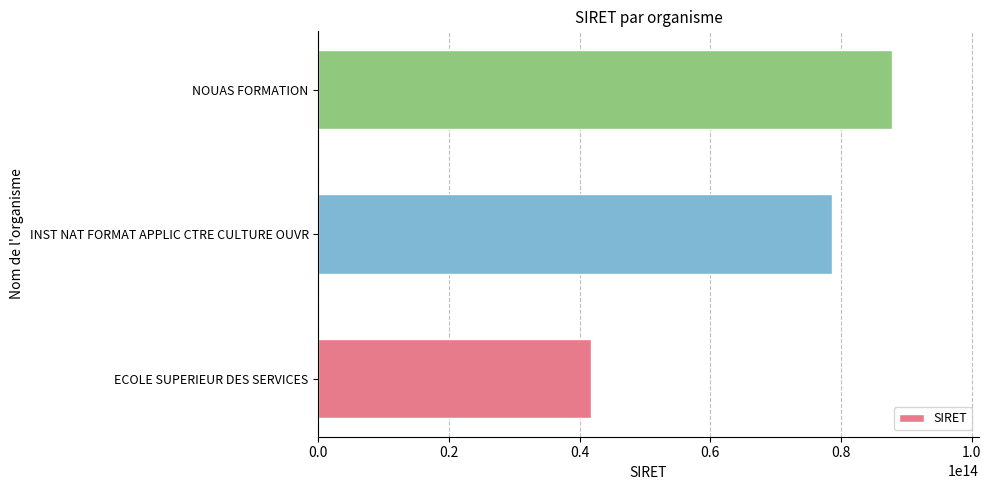

The value at NOUAS FORMATION is 149775085249337. True or false?

False